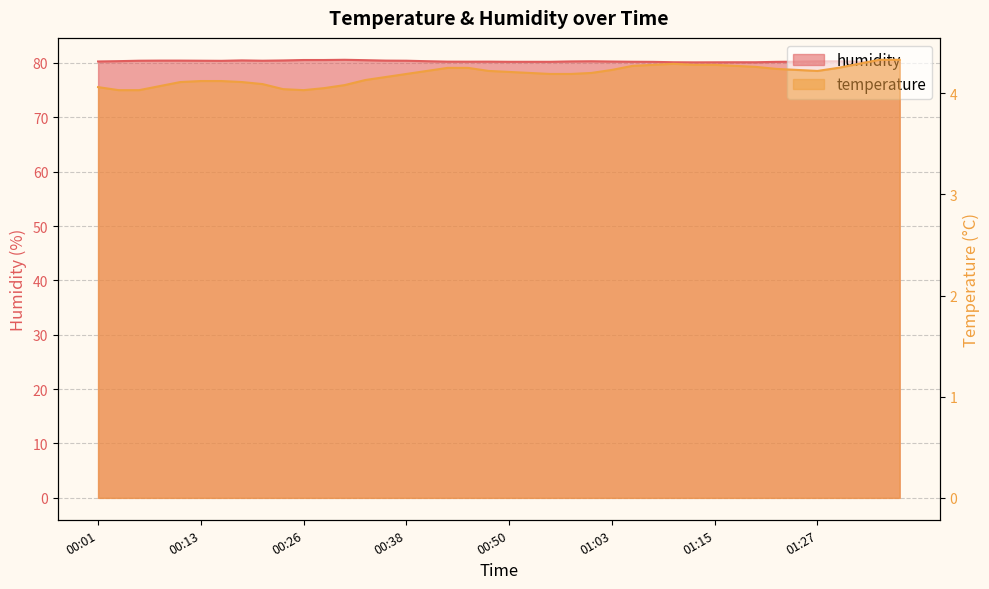

Which label corresponds to the largest value in the chart?

00:31